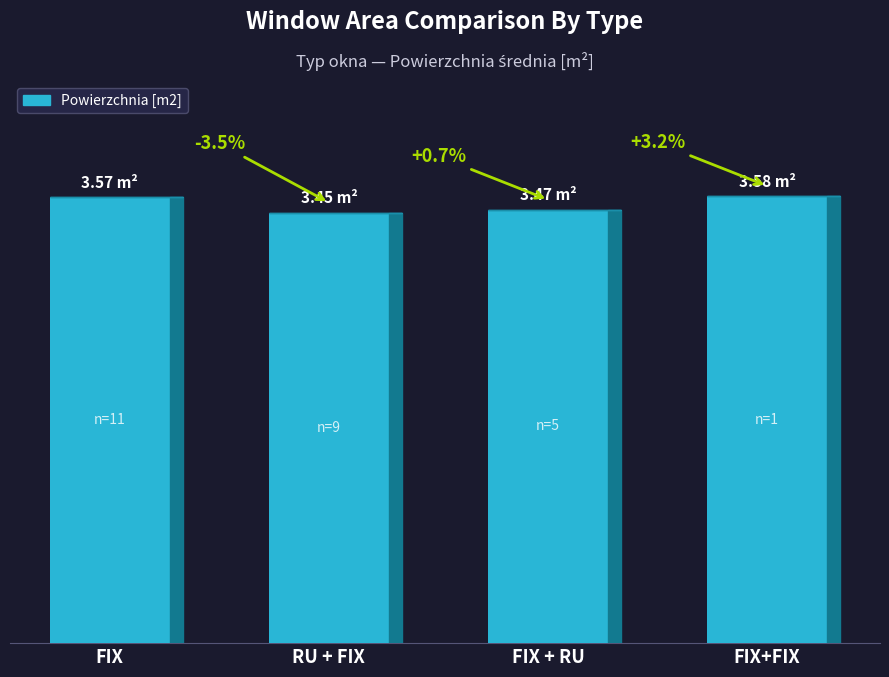

Reading right to left, transcribe all the data shown in this chart.

FIX+FIX=3.6	FIX + RU=3.5	RU + FIX=3.4	FIX=3.6